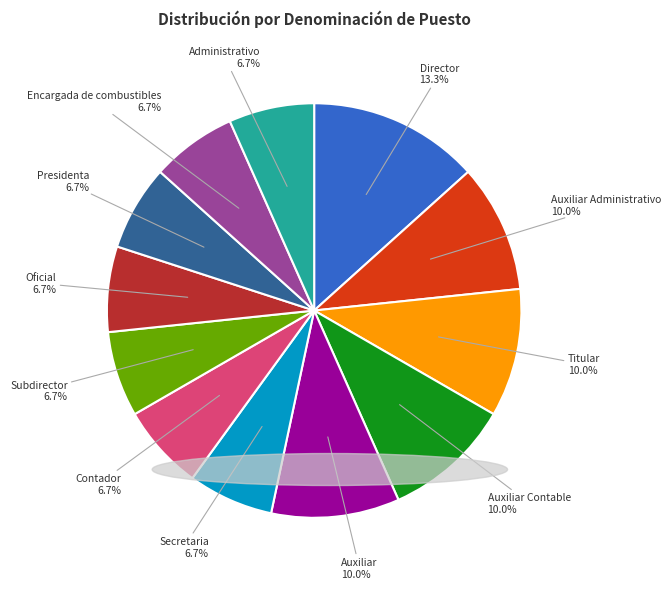

Which has a higher value, Encargada de combustibles or Titular?

Titular